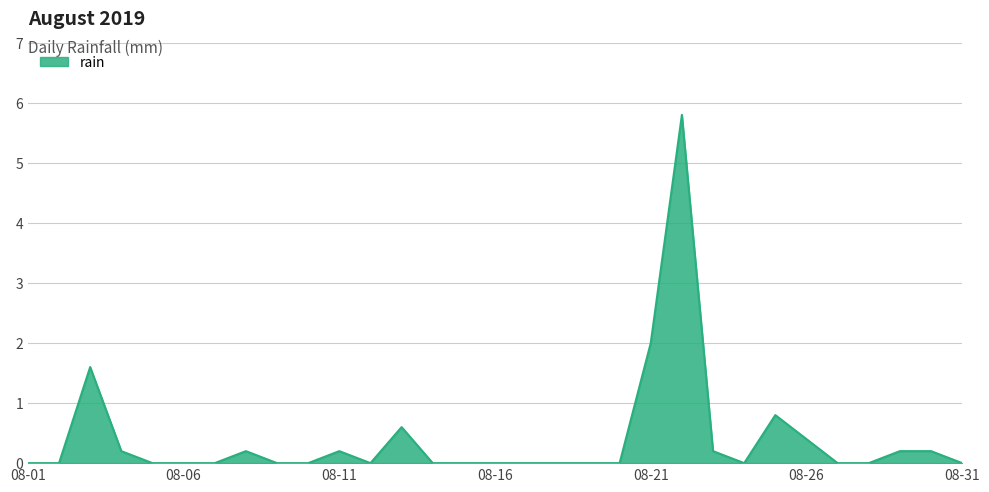

Is this an area chart (filled region under the line)?

Yes